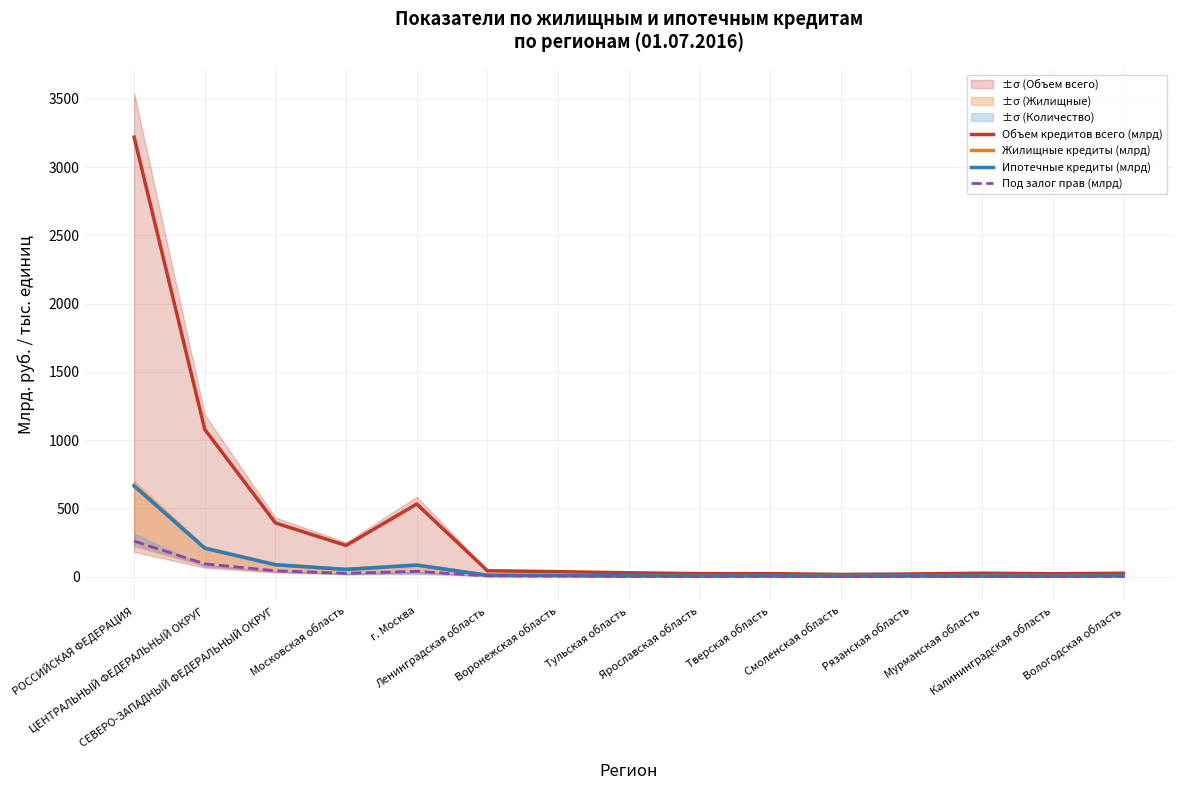

What is the difference between the highest and lowest values at Воронежская область?

32.4